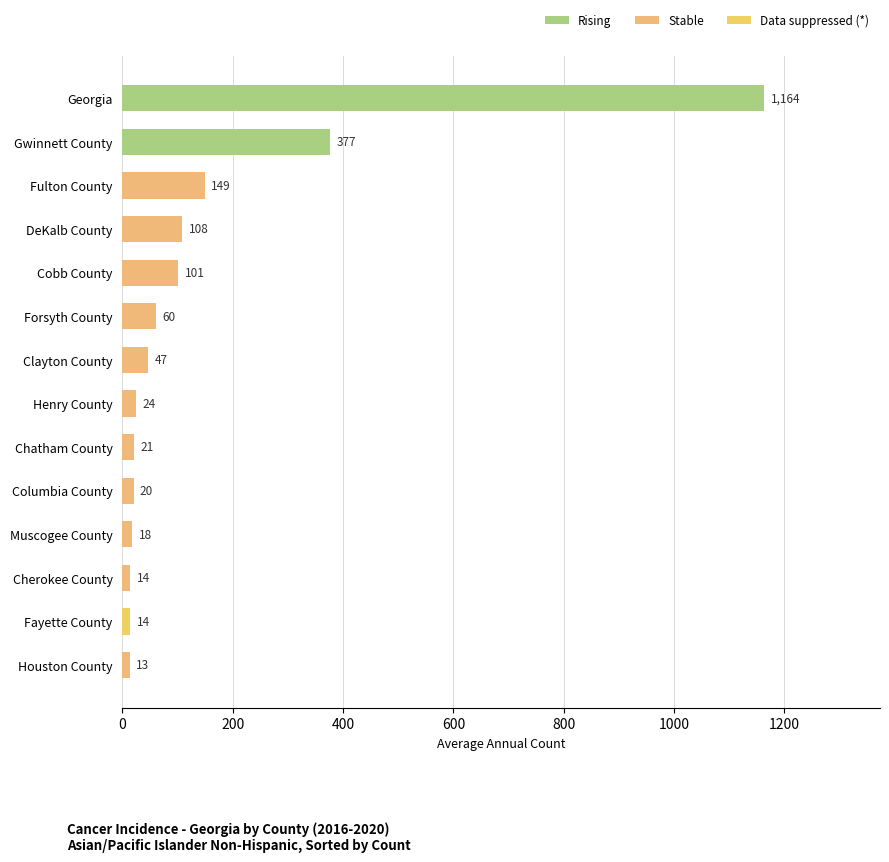

What is the difference between the second highest and minimum values?

364